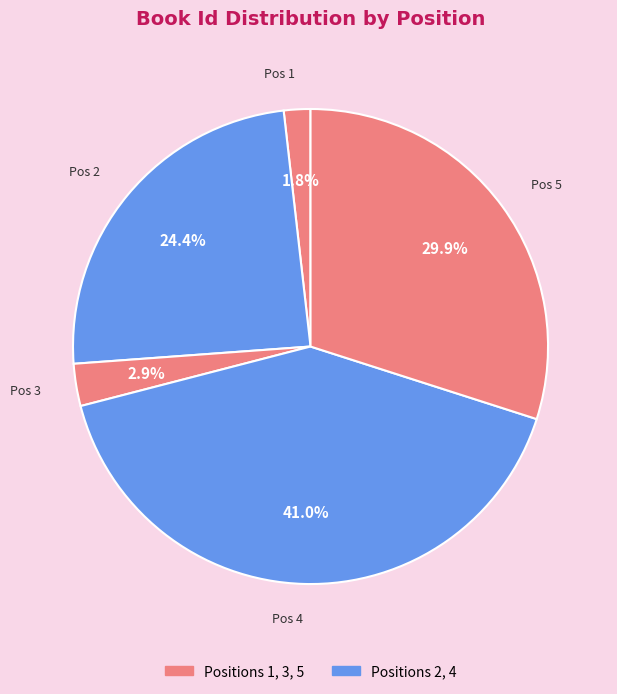

Is there a majority slice in this chart?

No